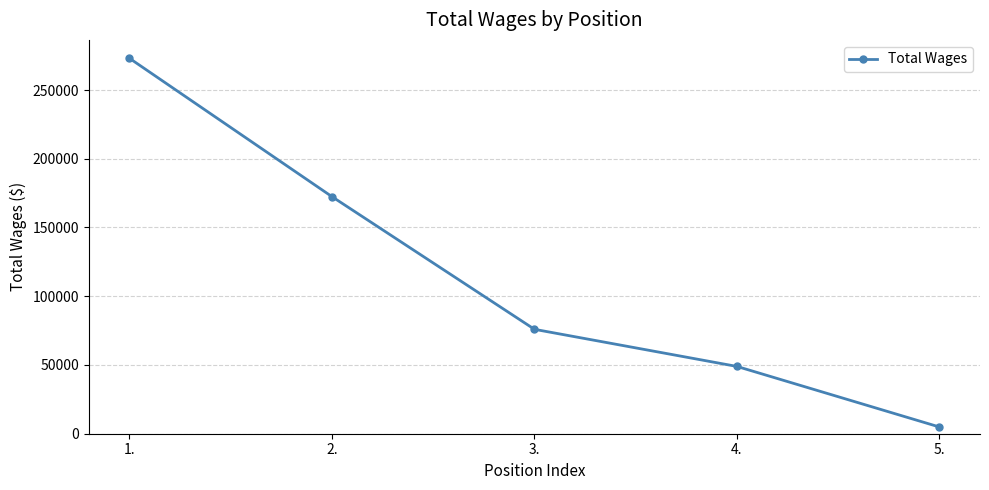

Reading left to right, transcribe all the data shown in this chart.

1.=273048	2.=172428	3.=75935	4.=48935	5.=4878